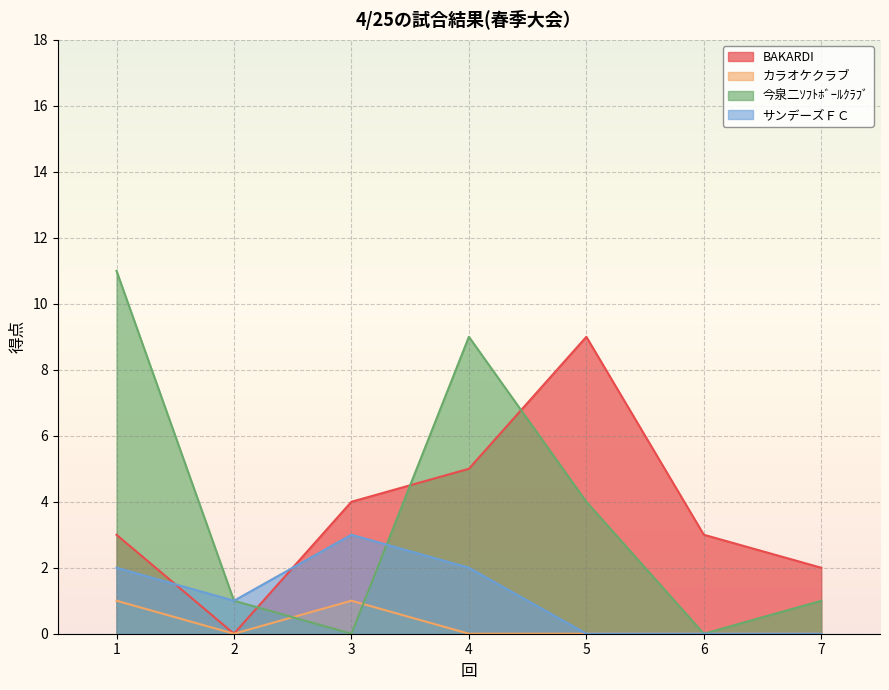

Which category has the highest value across all series?

1